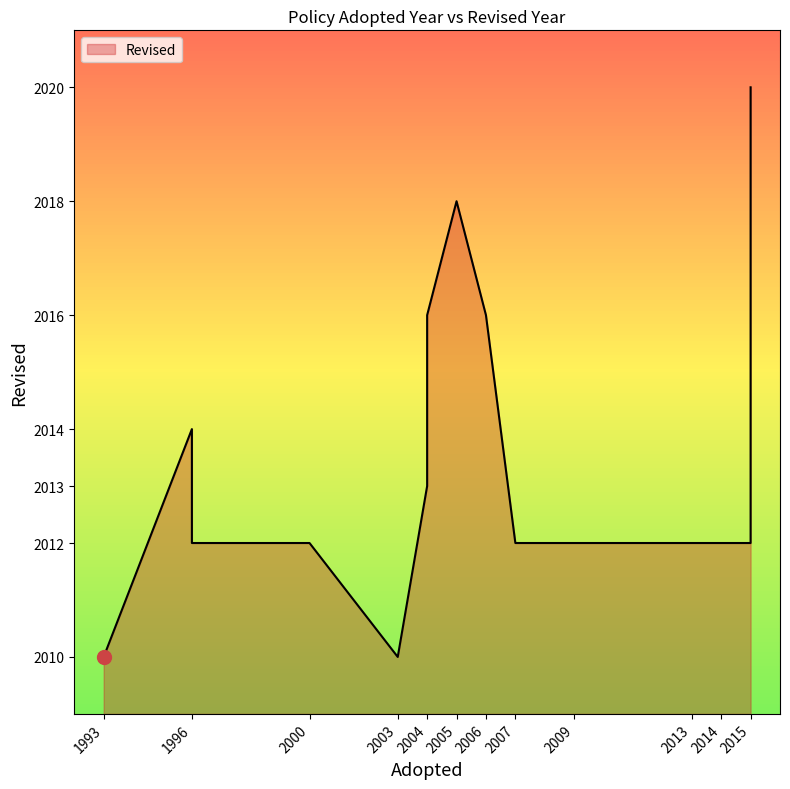

What is the maximum value shown in the chart?

2020